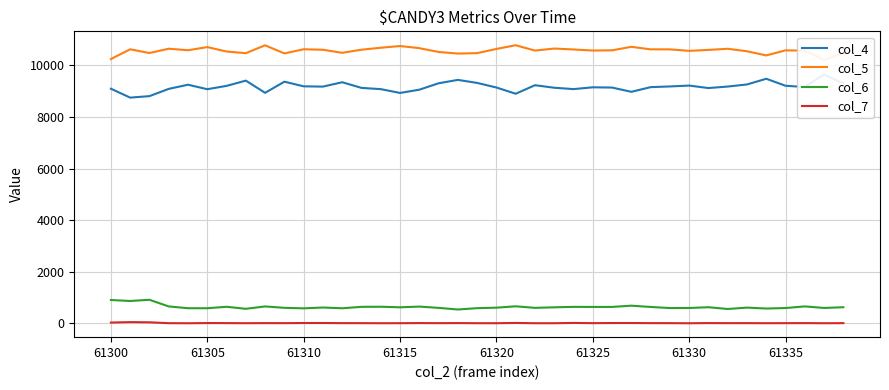

True or false: col_7 and col_6 intersect in this chart.

False